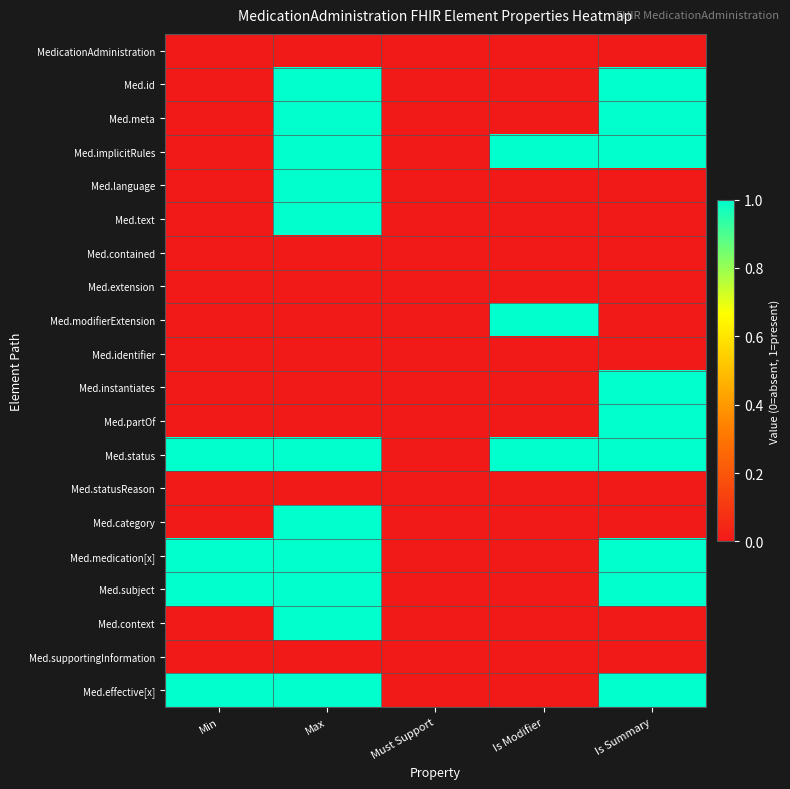

At which category does the chart reach its peak across all series?

Max